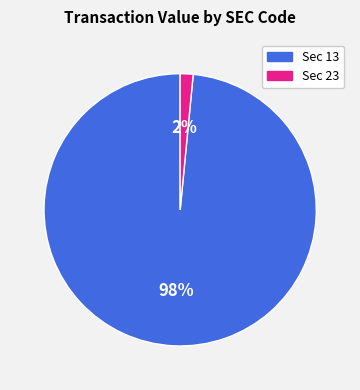

Is there a majority slice in this chart?

Yes